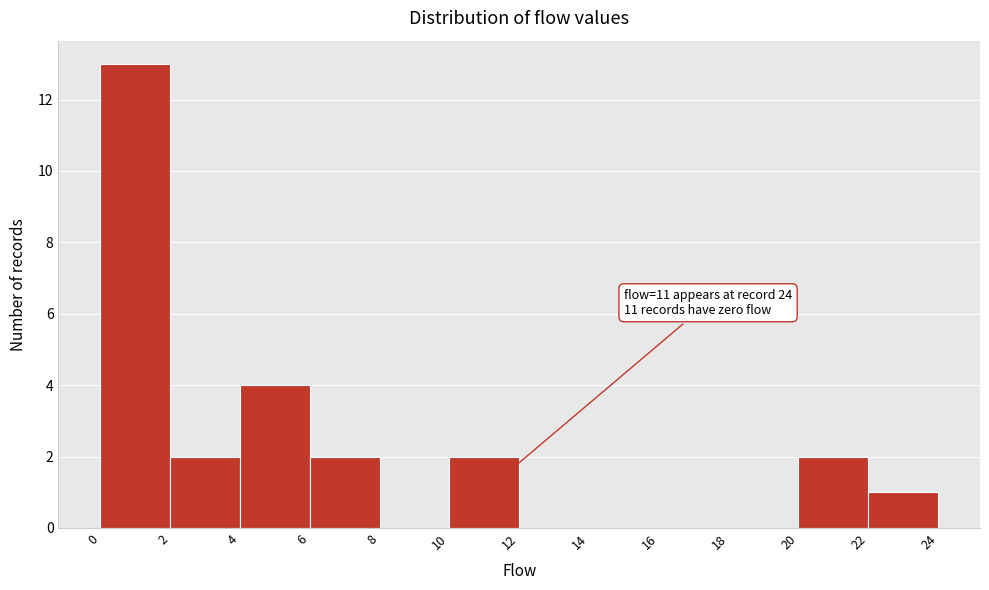

Over which range of the x-axis is the bar tallest?

0 to 2